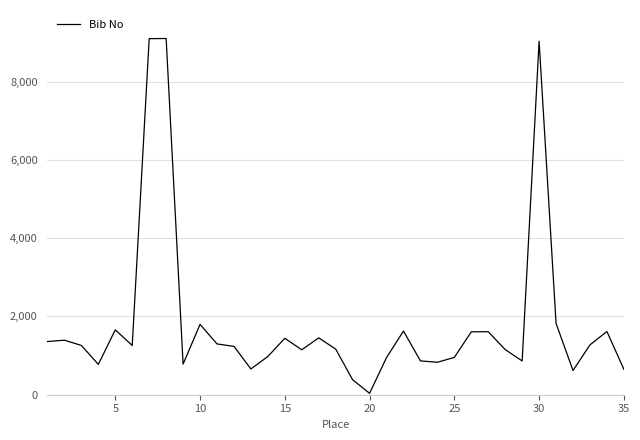

What is the maximum value shown in the chart?

9101